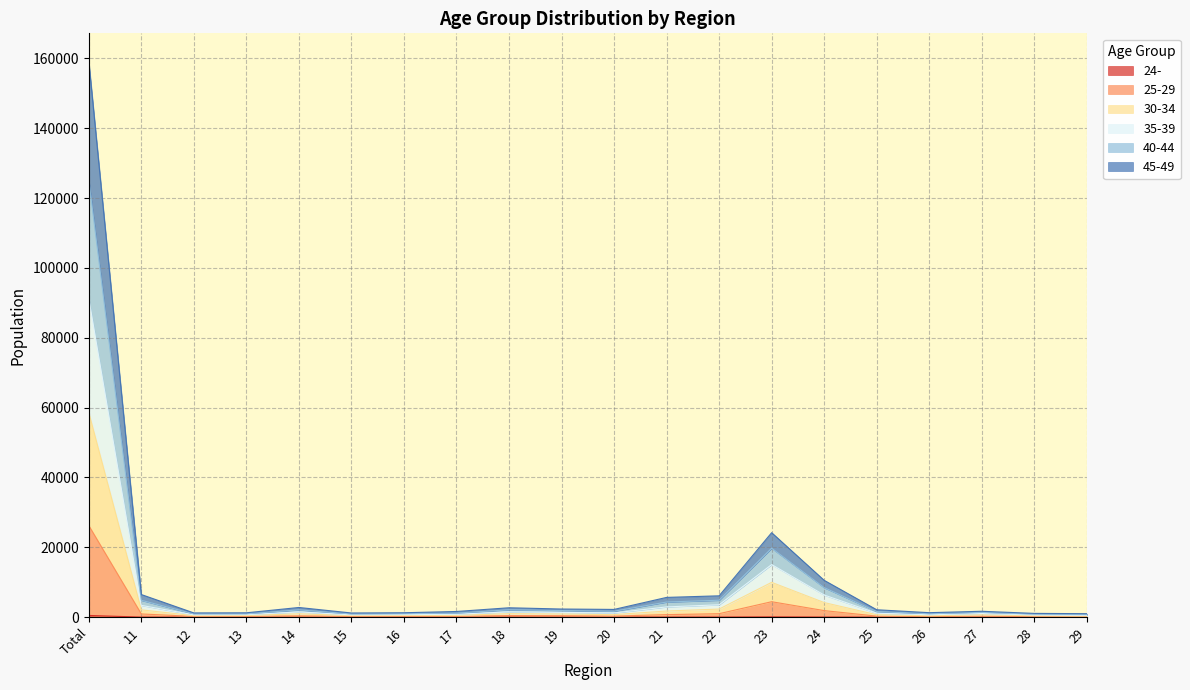

At which category is the sum across all series the highest?

Total